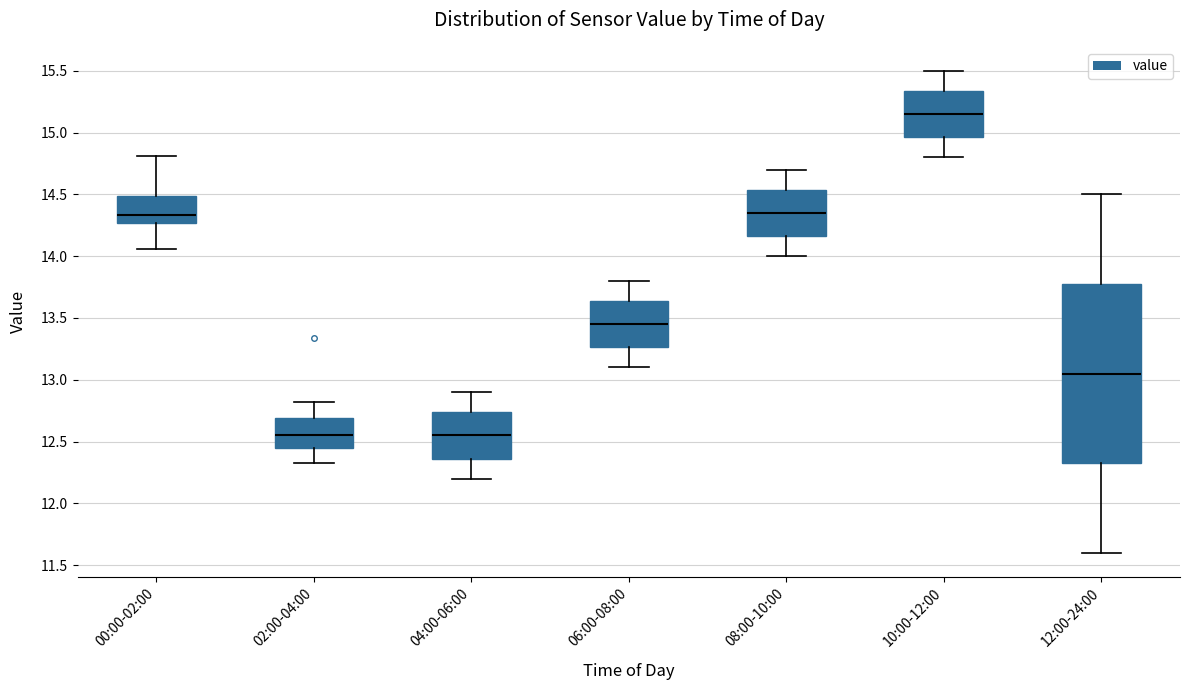

Reading left to right, transcribe this box plot: for each box, give where its median line is, the range the box spans, and where its two whiskers end, as read against the y-axis. The values are not printed on the chart, so give them approximately, as read against the axis.

00:00-02:00: median 14.35, box 14.25 to 14.50, whiskers 14.05 to 14.80
02:00-04:00: median 12.55, box 12.45 to 12.70, whiskers 12.35 to 12.80
04:00-06:00: median 12.55, box 12.35 to 12.75, whiskers 12.20 to 12.90
06:00-08:00: median 13.45, box 13.25 to 13.65, whiskers 13.10 to 13.80
08:00-10:00: median 14.35, box 14.15 to 14.55, whiskers 14.00 to 14.70
10:00-12:00: median 15.15, box 14.95 to 15.35, whiskers 14.80 to 15.50
12:00-24:00: median 13.05, box 12.35 to 13.80, whiskers 11.60 to 14.50